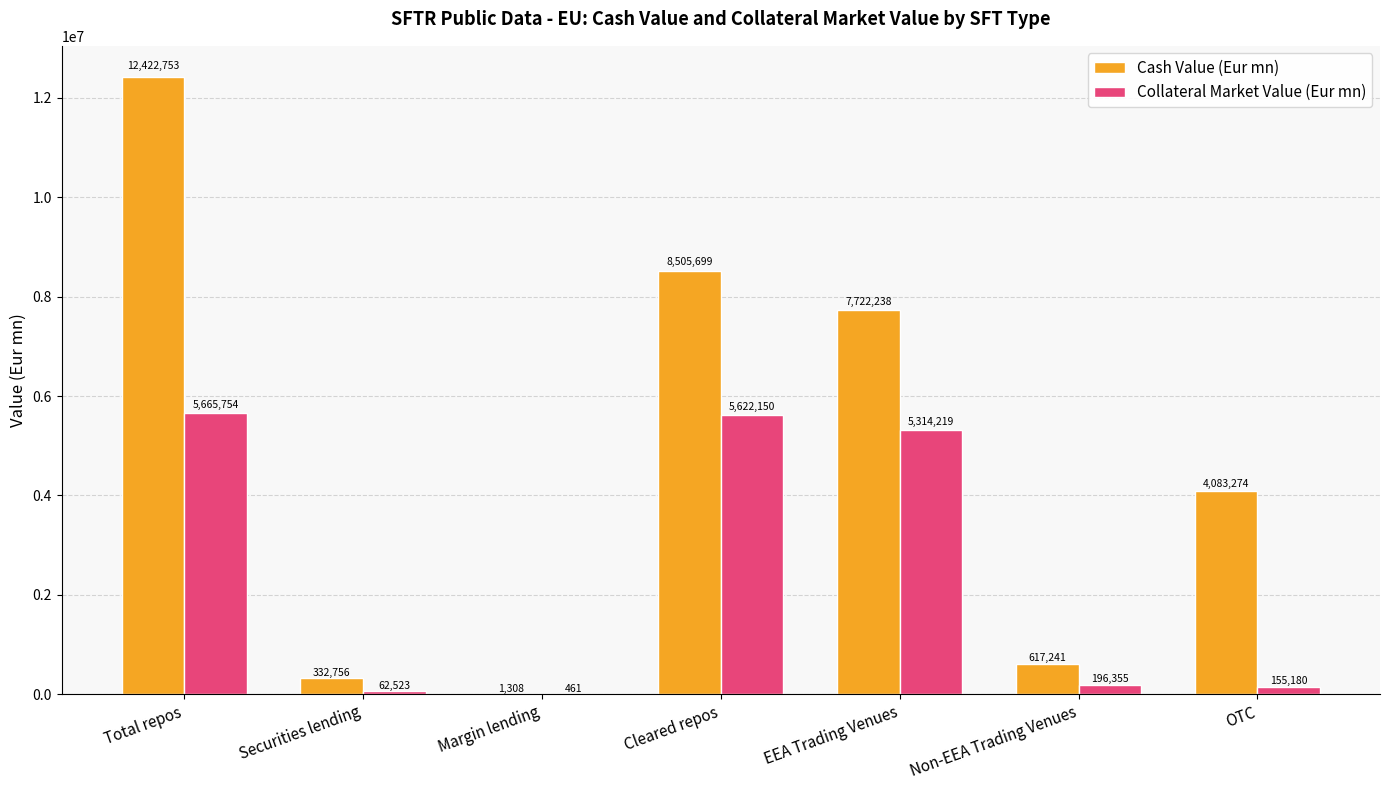

Between Securities lending and Margin lending, which series saw the biggest shift?

Cash Value (Eur mn)